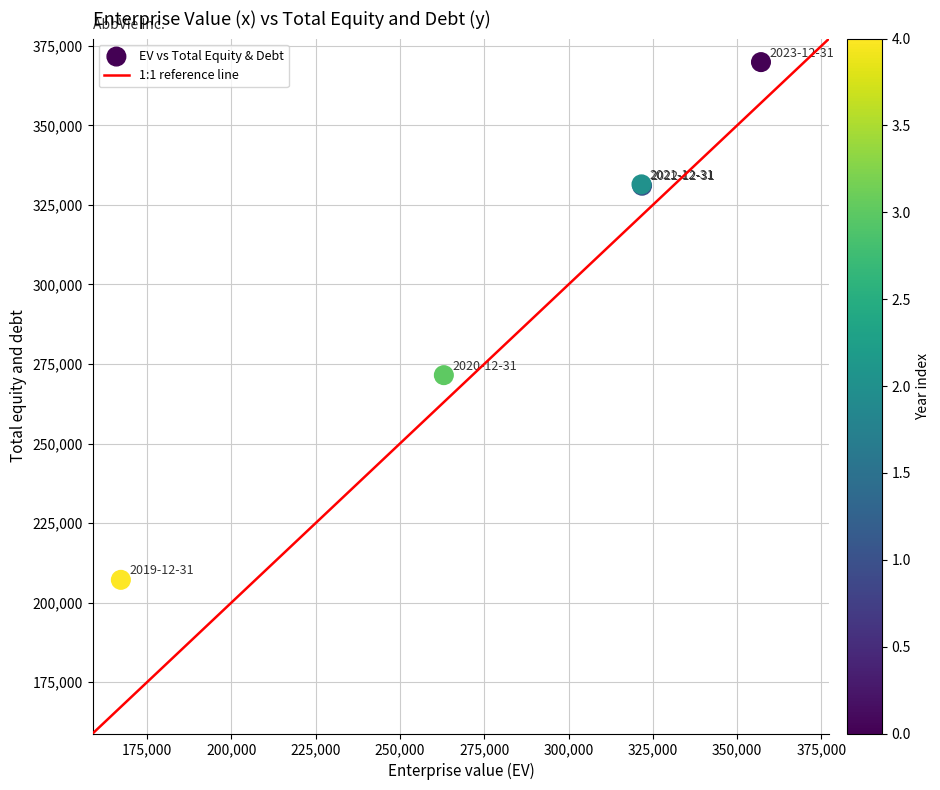

What Y value in the scatter plot is closest to 288534?

271512